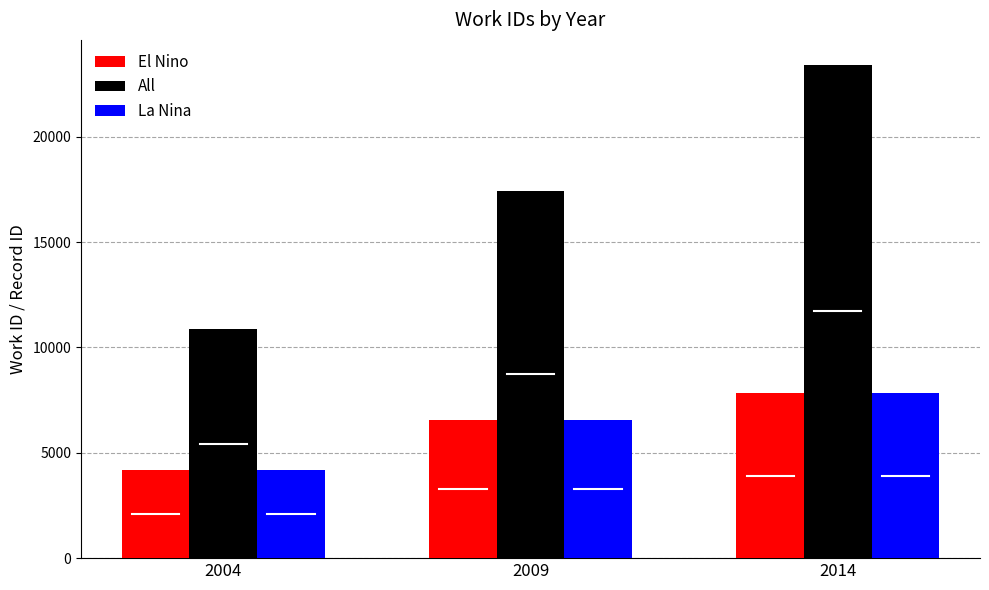

What is the difference between the maximum and minimum values in the El Nino series?

3641